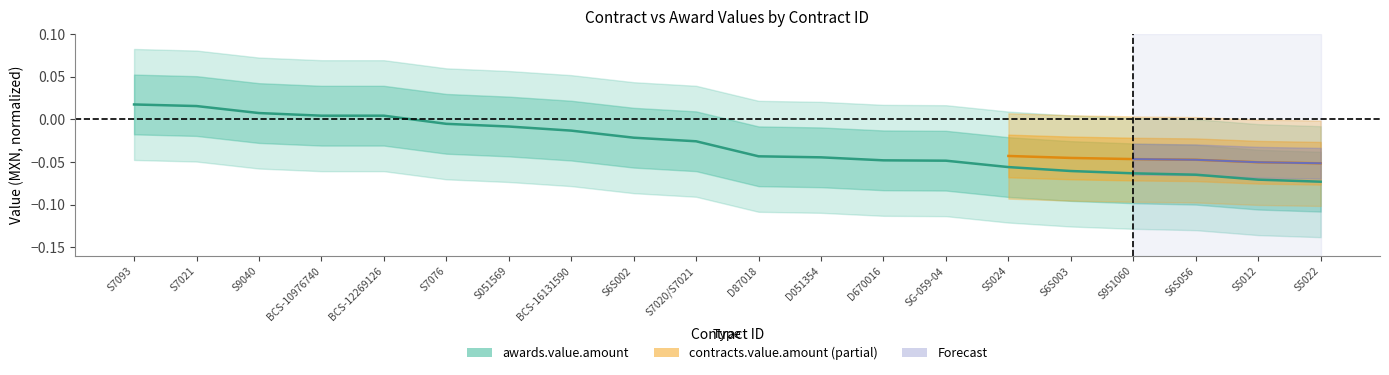

Between S6S003 and S7093, which is larger?

S7093